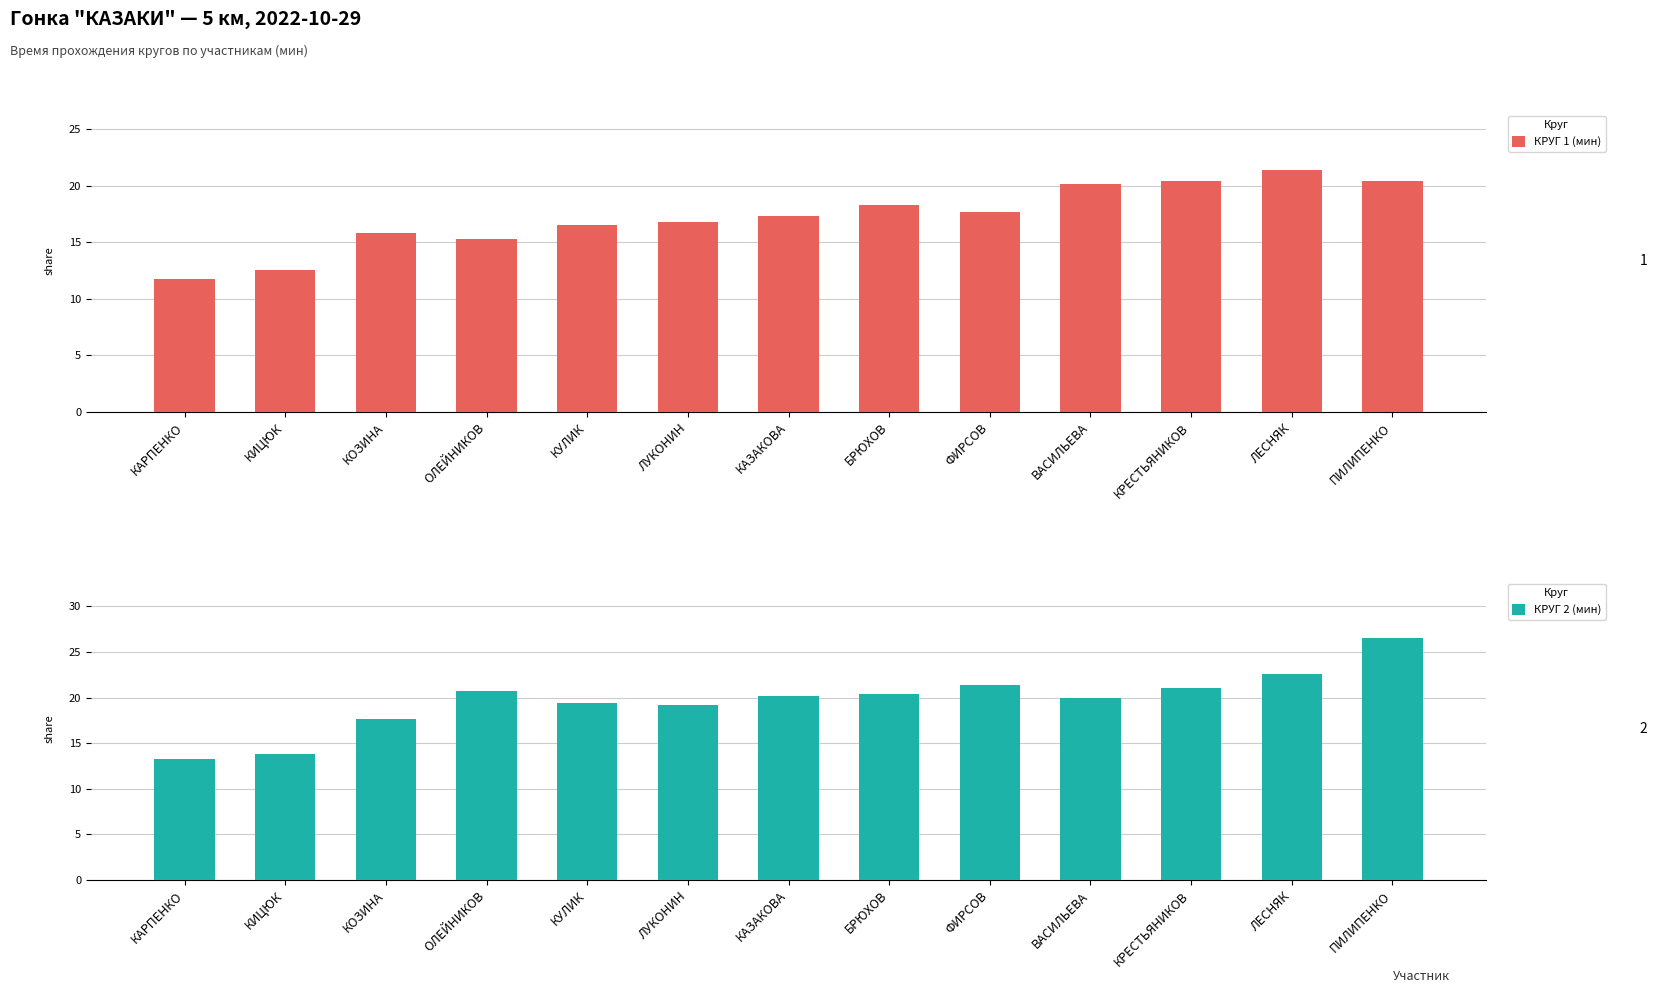

Reading left to right, list all the values displayed in this chart.

КРУГ 1 (мин): КАРПЕНКО=11.7	КИЦЮК=12.5	КОЗИНА=15.8	ОЛЕЙНИКОВ=15.3	КУЛИК=16.6	ЛУКОНИН=16.8	КАЗАКОВА=17.3	БРЮХОВ=18.3	ФИРСОВ=17.7	ВАСИЛЬЕВА=20.2	КРЕСТЬЯНИКОВ=20.4	ЛЕСНЯК=21.4	ПИЛИПЕНКО=20.4
КРУГ 2 (мин): КАРПЕНКО=13.3	КИЦЮК=13.8	КОЗИНА=17.7	ОЛЕЙНИКОВ=20.7	КУЛИК=19.4	ЛУКОНИН=19.2	КАЗАКОВА=20.2	БРЮХОВ=20.4	ФИРСОВ=21.4	ВАСИЛЬЕВА=19.9	КРЕСТЬЯНИКОВ=21.0	ЛЕСНЯК=22.6	ПИЛИПЕНКО=26.5